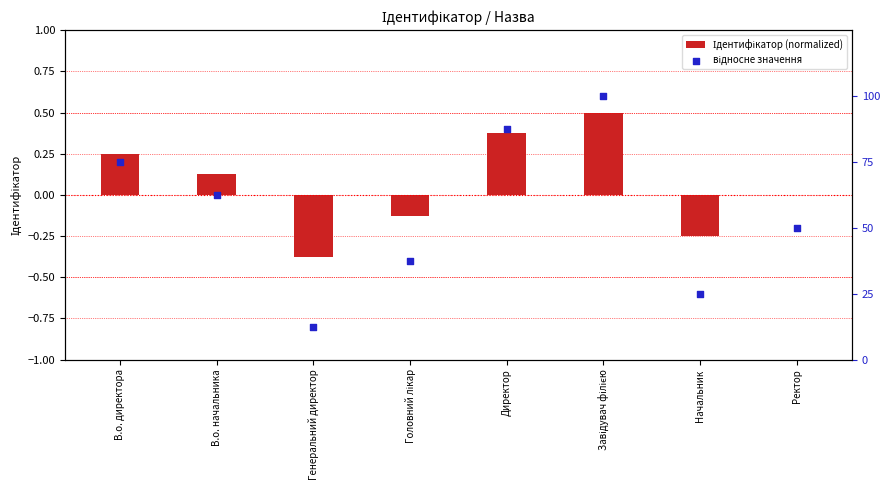

At how many categories does at least one series exceed 0?

8